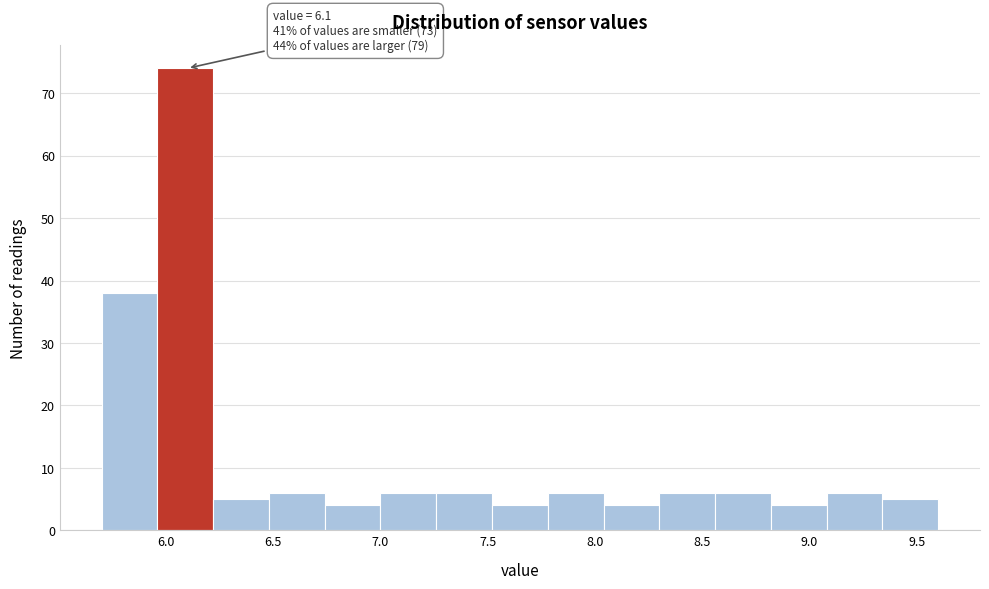

Over which range of the x-axis is the bar tallest?

5.96 to 6.22